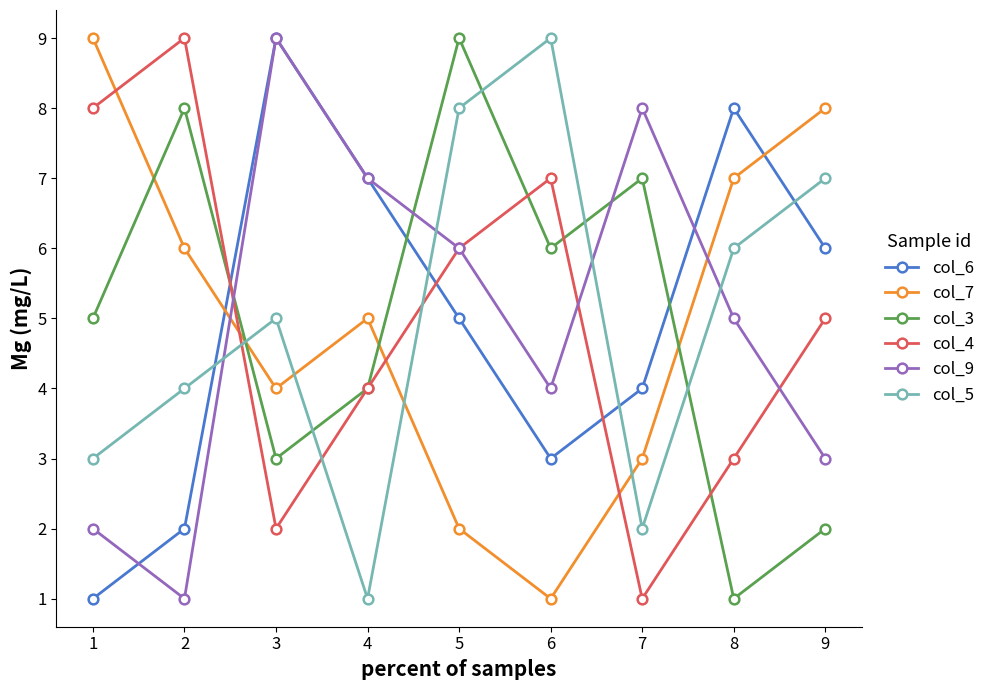

What is the sum of all col_6 values?

45